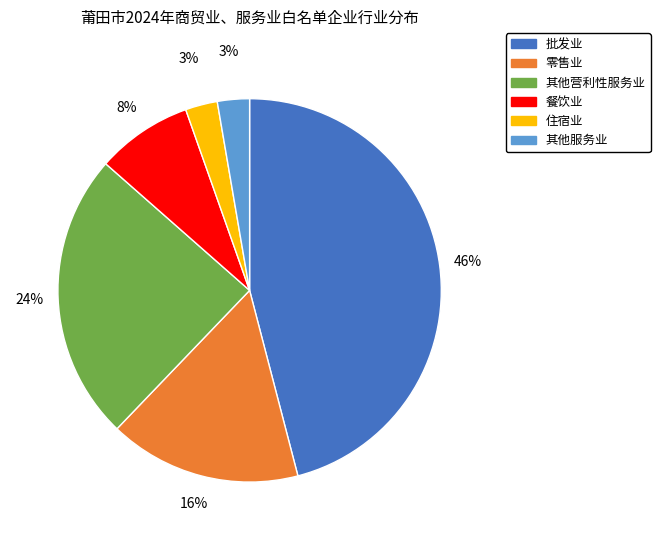

To the nearest percent, what is the average slice percentage?

17%